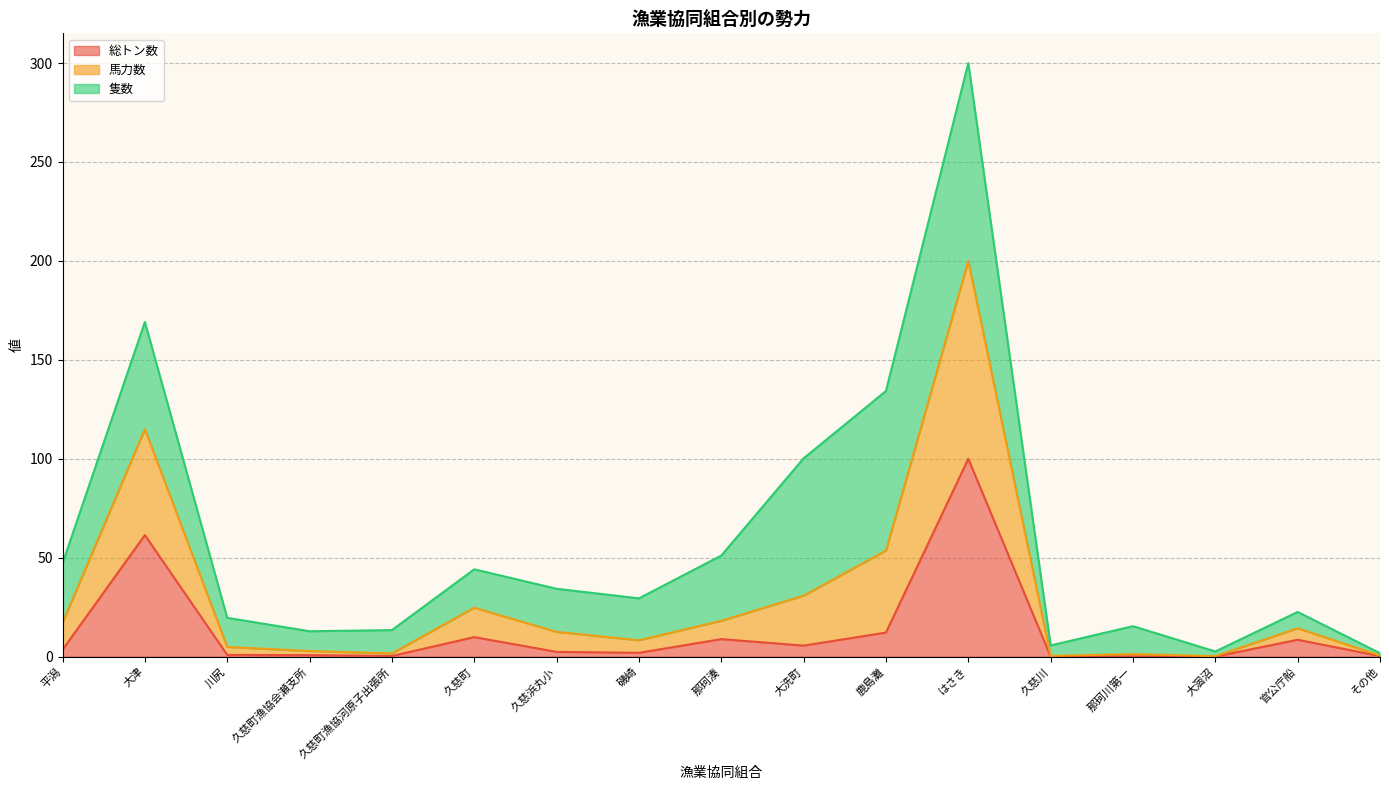

At which label is 総トン数 closest to 50?

大津